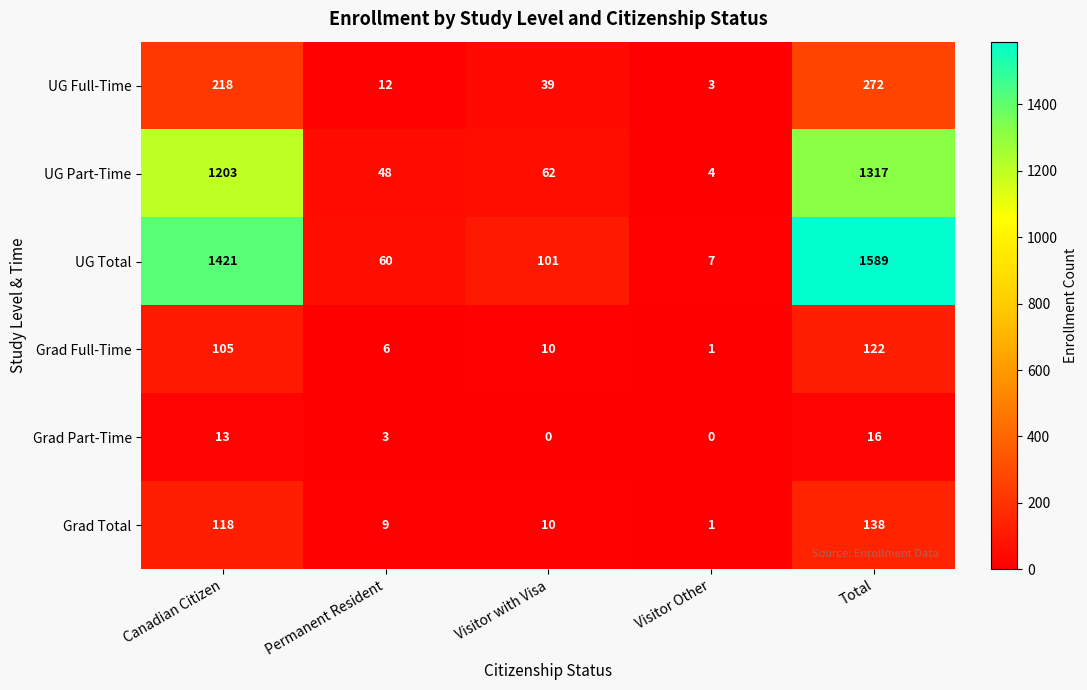

What is the maximum value shown in the chart?

1589